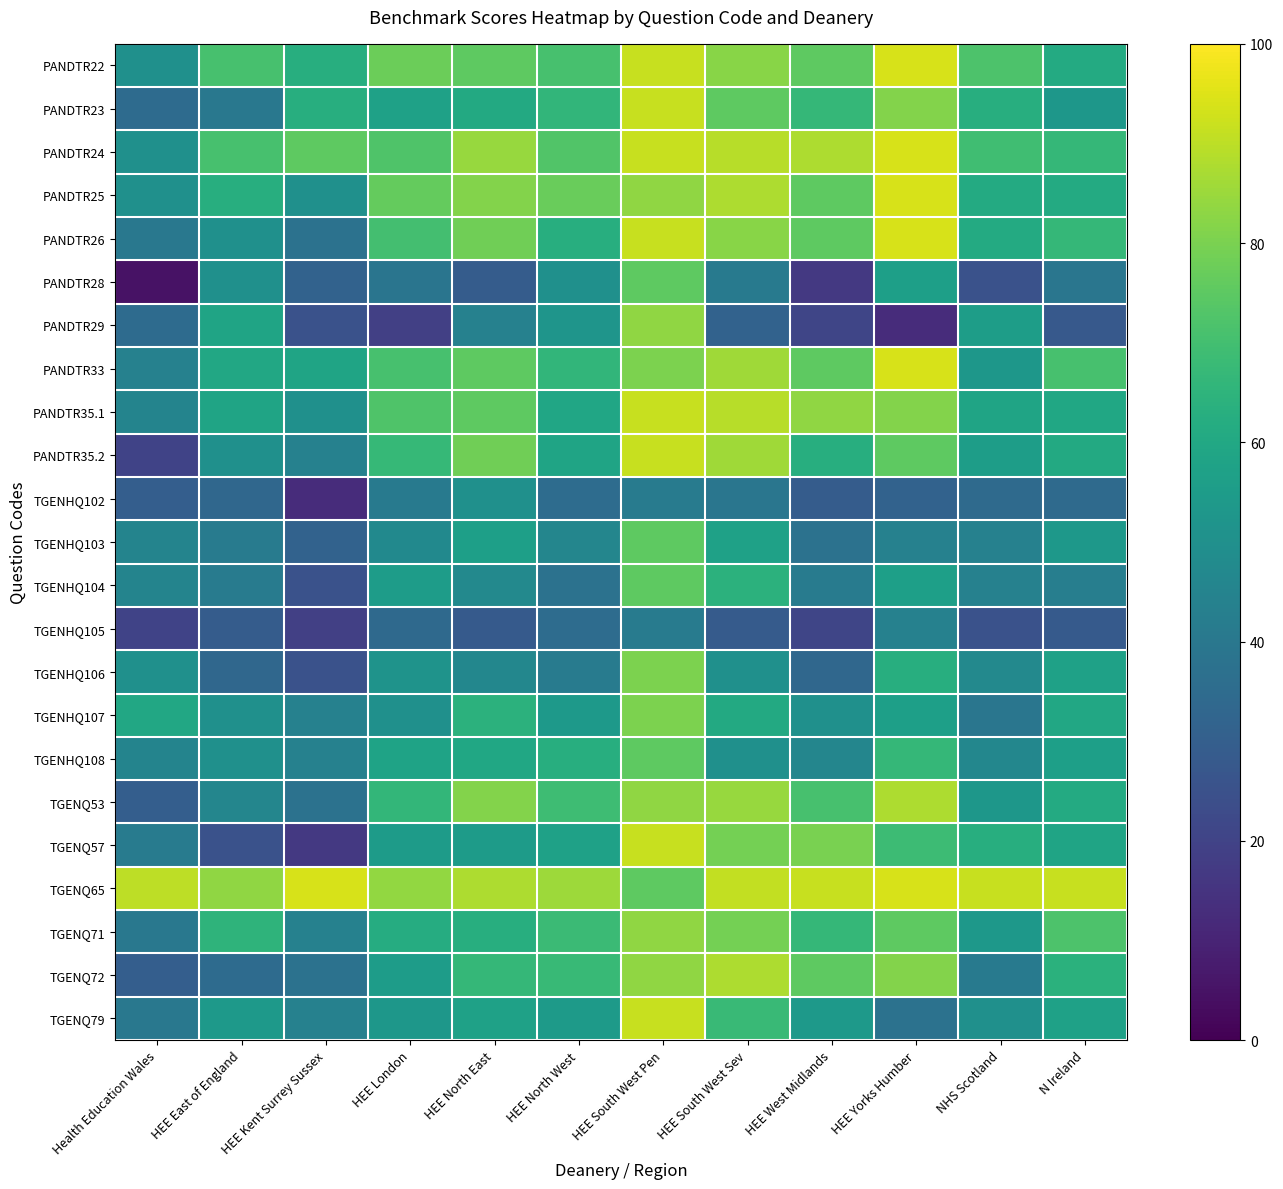

List the series in order of their peak value, highest first.

PANDTR22, PANDTR24, PANDTR25, PANDTR26, PANDTR33, TGENQ65, PANDTR23, PANDTR35.1, PANDTR35.2, TGENQ57, TGENQ79, TGENQ53, TGENQ72, PANDTR29, TGENQ71, TGENHQ106, TGENHQ107, PANDTR28, TGENHQ103, TGENHQ104, TGENHQ108, TGENHQ102, TGENHQ105